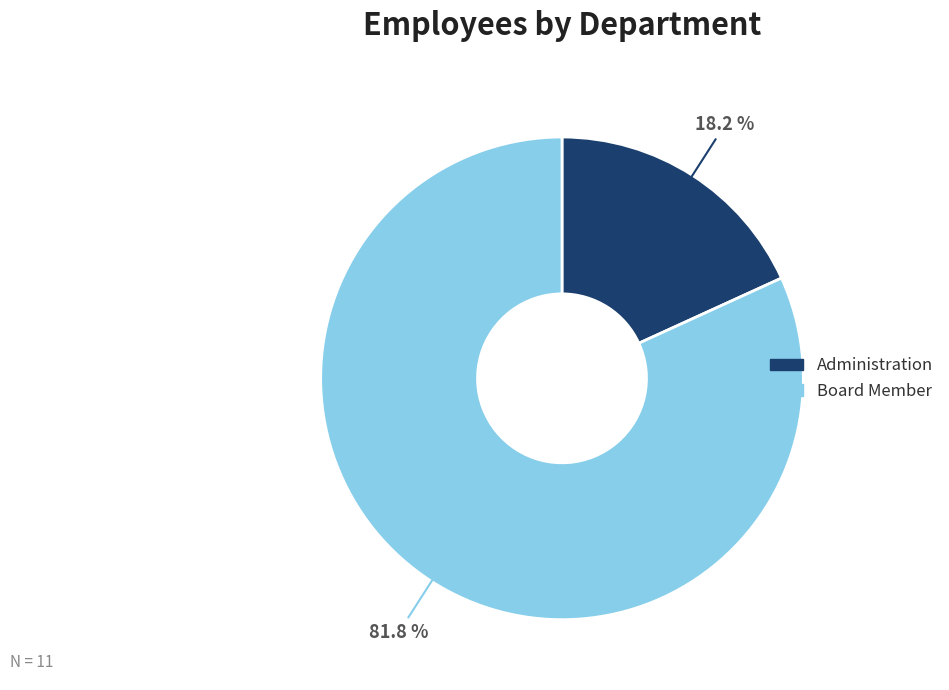

The Administration slice represents 18% of the pie. True or false?

True